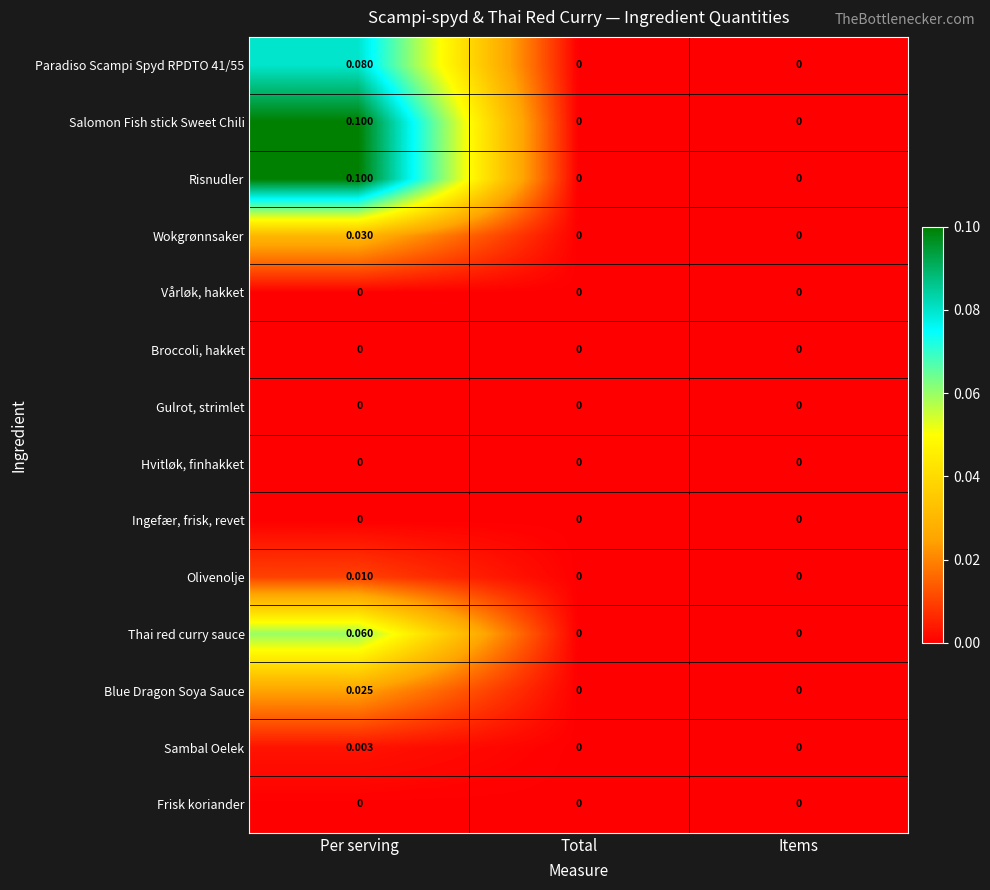

At which category is the sum across all series the highest?

Per serving